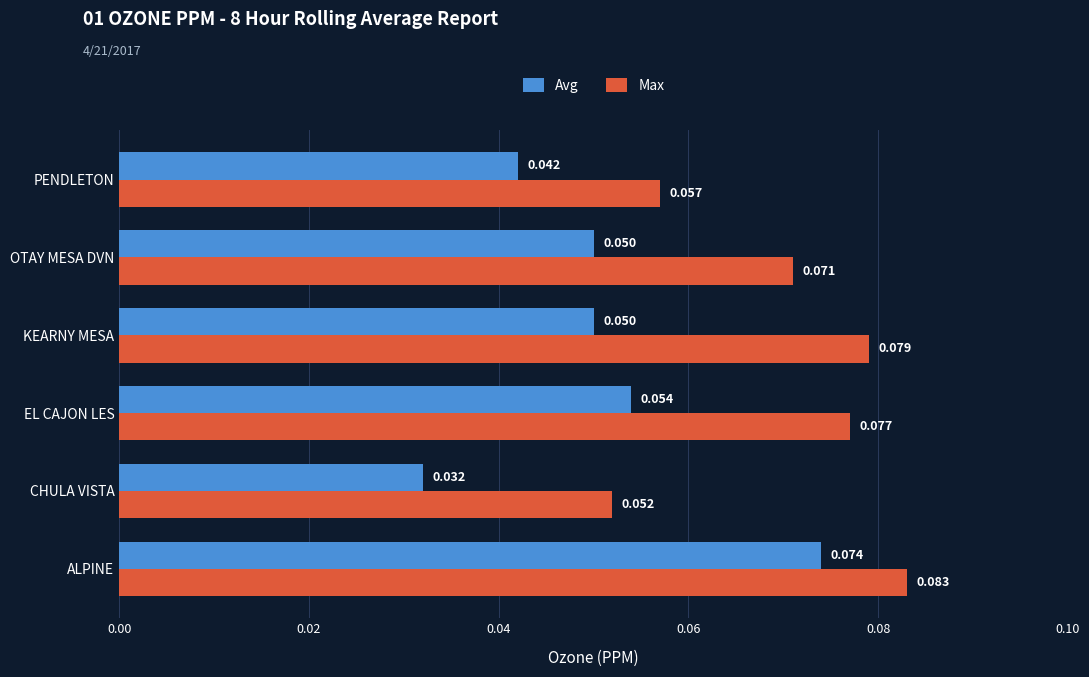

How many Max values are between 0 and 1?

6